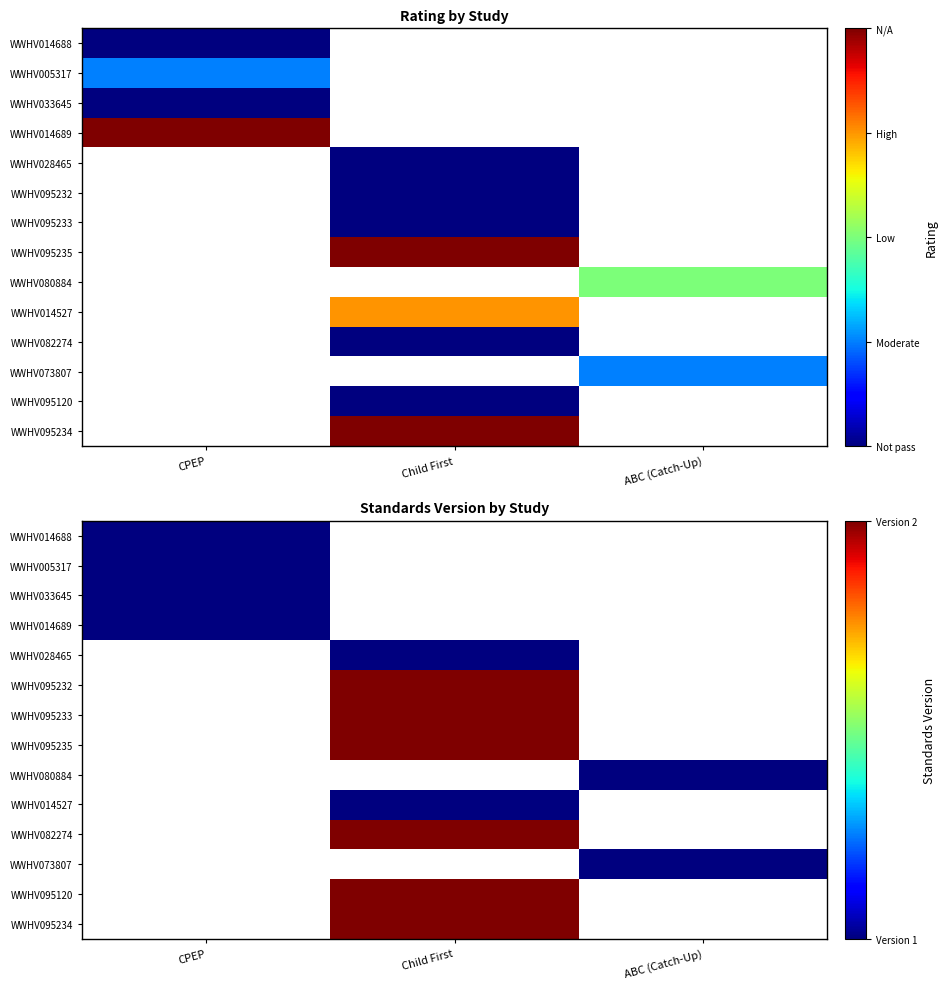

List the series in order of their overall mean, highest first.

WWHV014688, WWHV005317, WWHV033645, WWHV014689, WWHV028465, WWHV095232, WWHV095233, WWHV095235, WWHV080884, WWHV014527, WWHV082274, WWHV073807, WWHV095120, WWHV095234